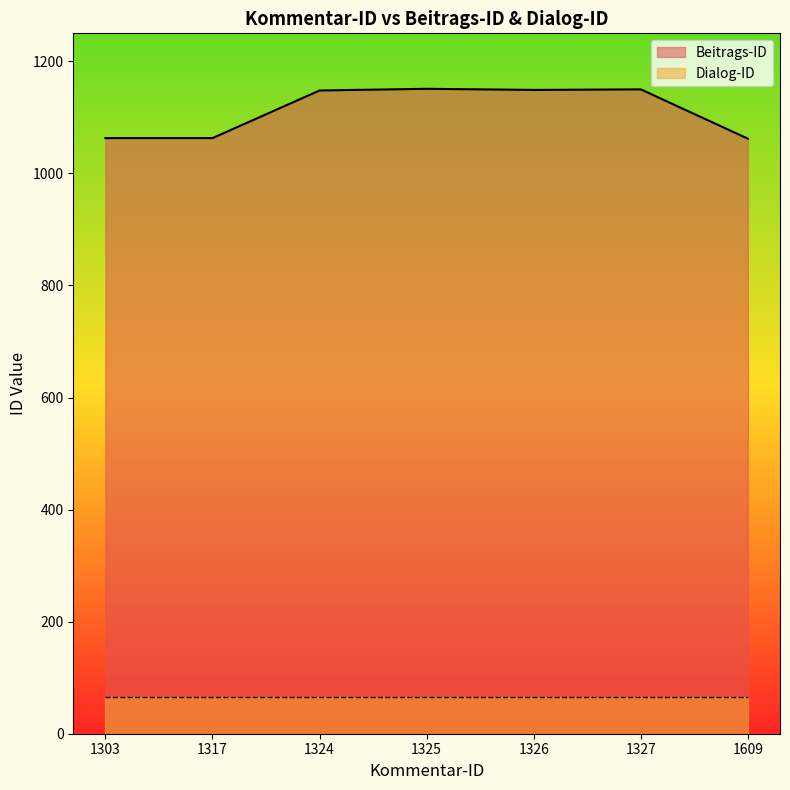

List the labels in order of value, largest first.

1325, 1327, 1326, 1324, 1303, 1317, 1609